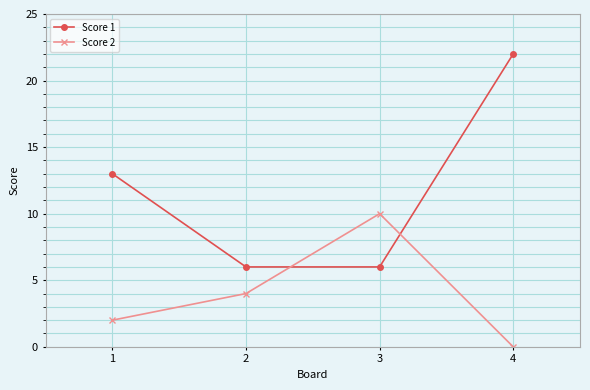

What is the difference between the second highest and second lowest values in the Score 2 series?

2